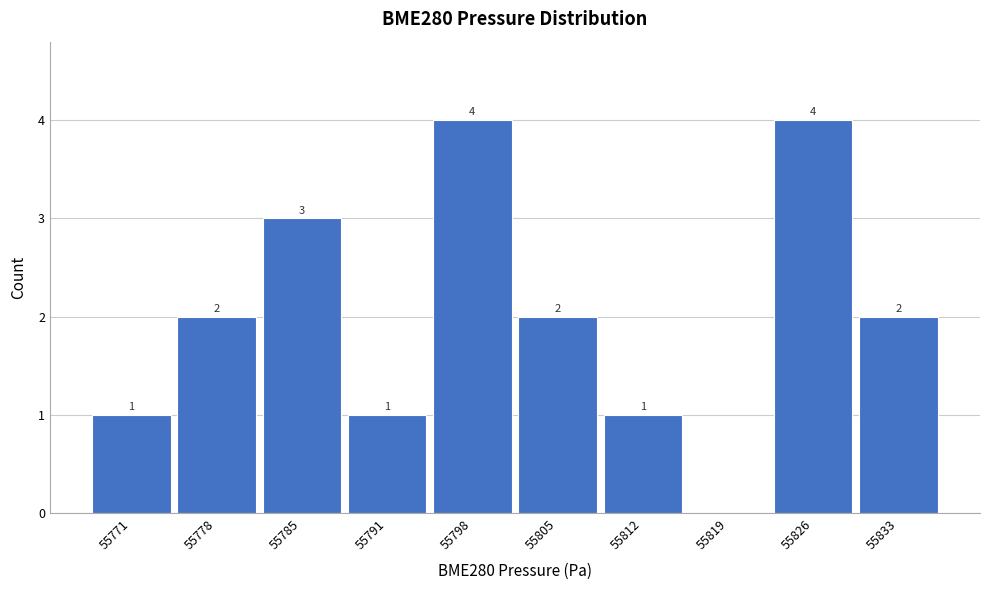

Reading left to right, transcribe all the data shown in this chart.

55771=1	55778=2	55785=3	55791=1	55798=4	55805=2	55812=1	55819=0	55826=4	55833=2